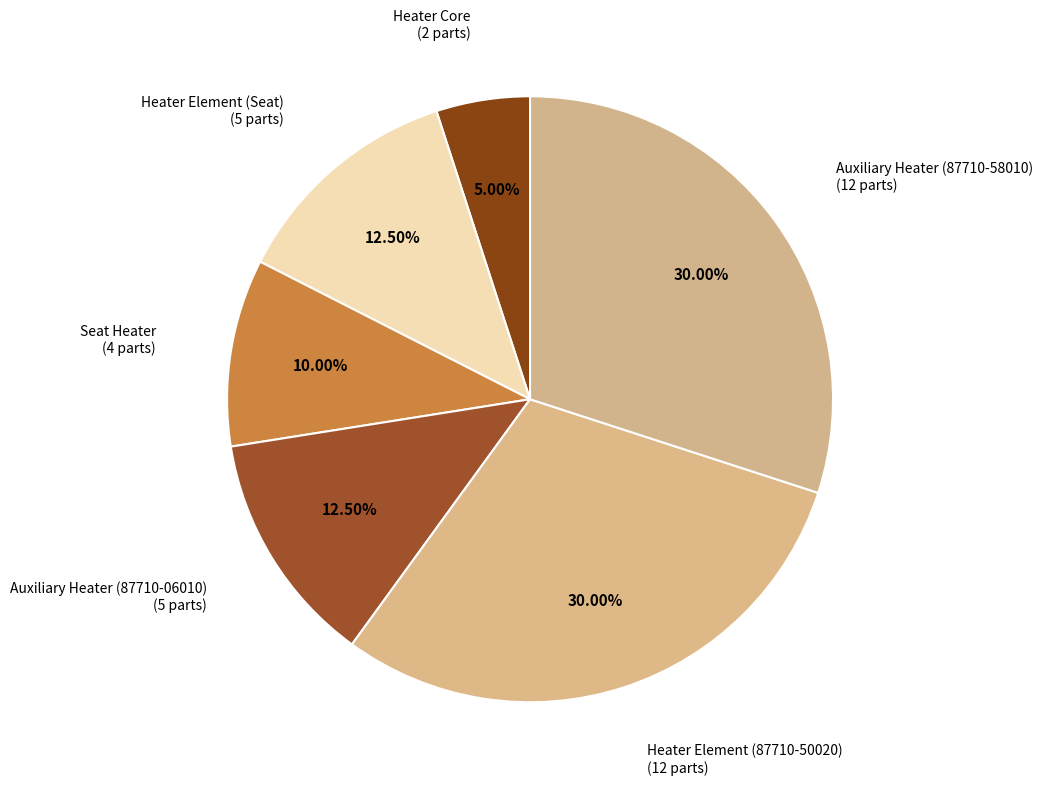

Which slice is the smallest?

Heater Core